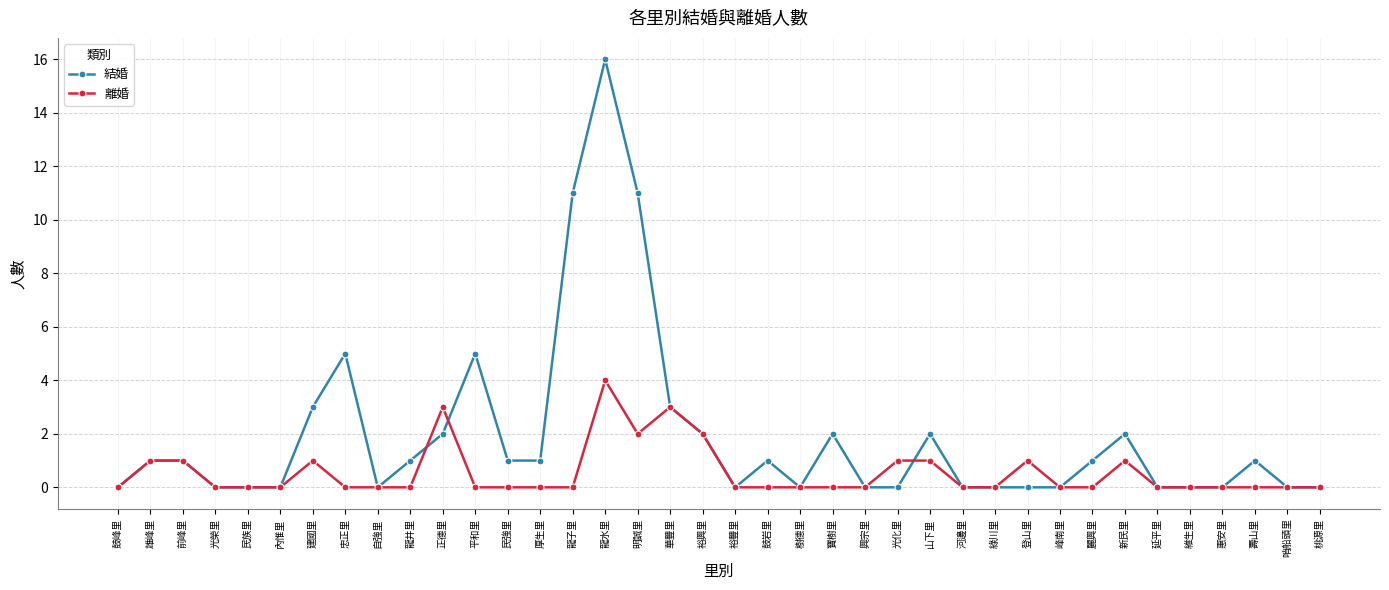

Is it true that 離婚 equals -3 at 內惟里?

False